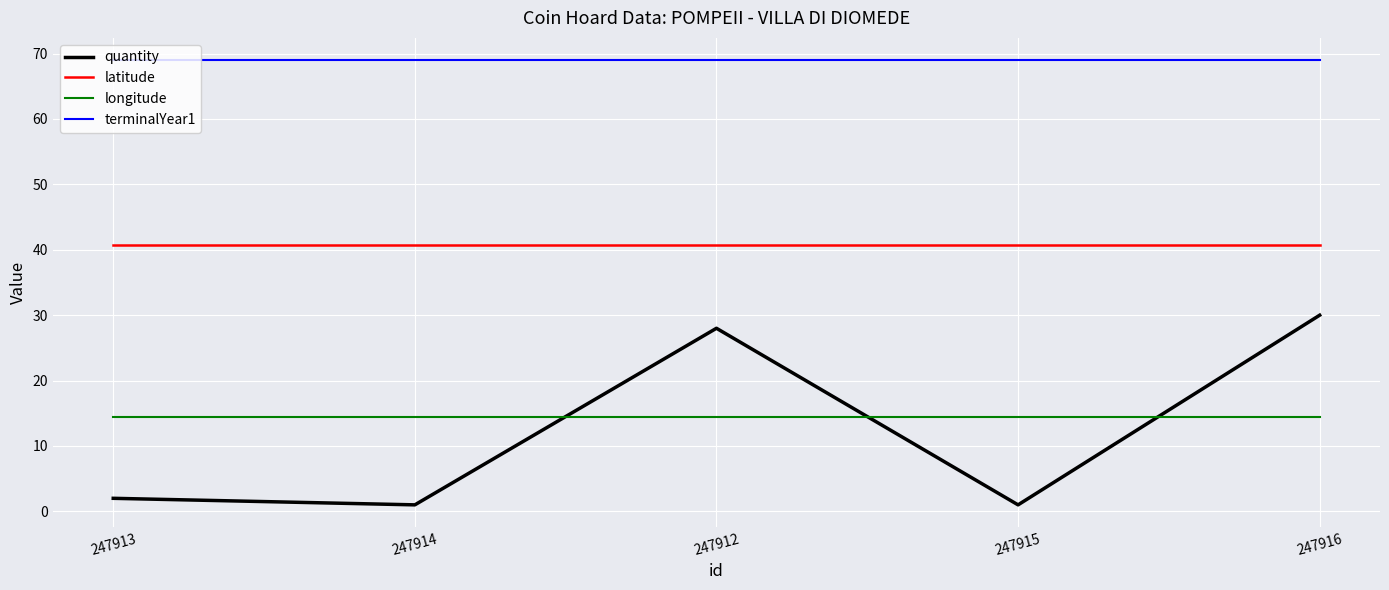

What is the maximum value for longitude?

14.5